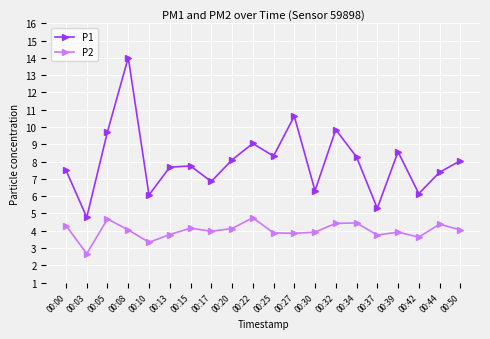

At which category does P2 reach its first local peak?

00:05